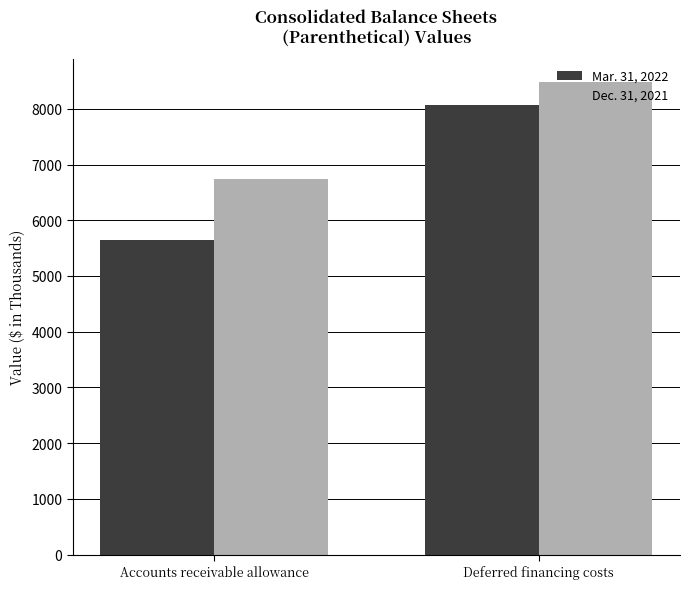

Rank the series by their average value, from highest to lowest.

Dec. 31, 2021, Mar. 31, 2022